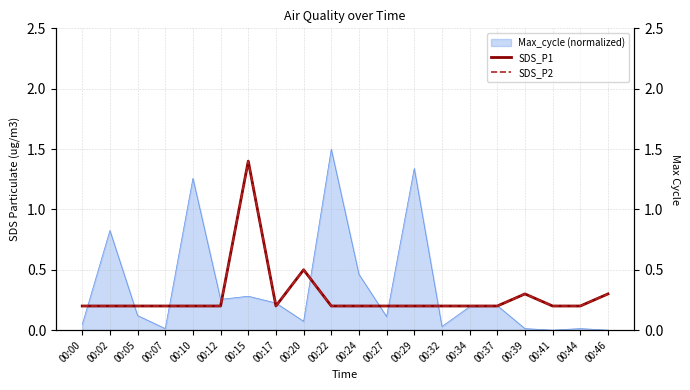

What is the value of the SDS_P1 point at the 10th from the left?

0.2